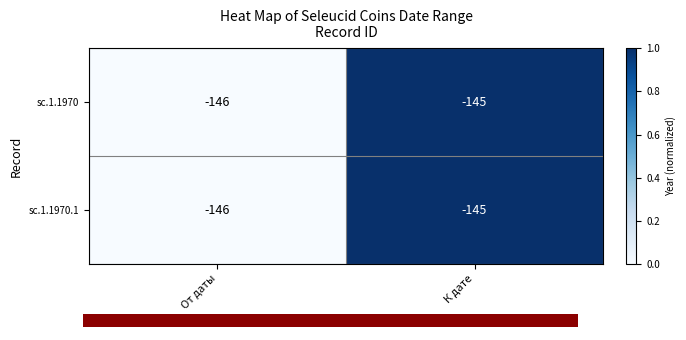

Reading left to right, transcribe all the data shown in this chart.

sc.1.1970: От даты=-146.0	К дате=-145.0
sc.1.1970.1: От даты=-146.0	К дате=-145.0